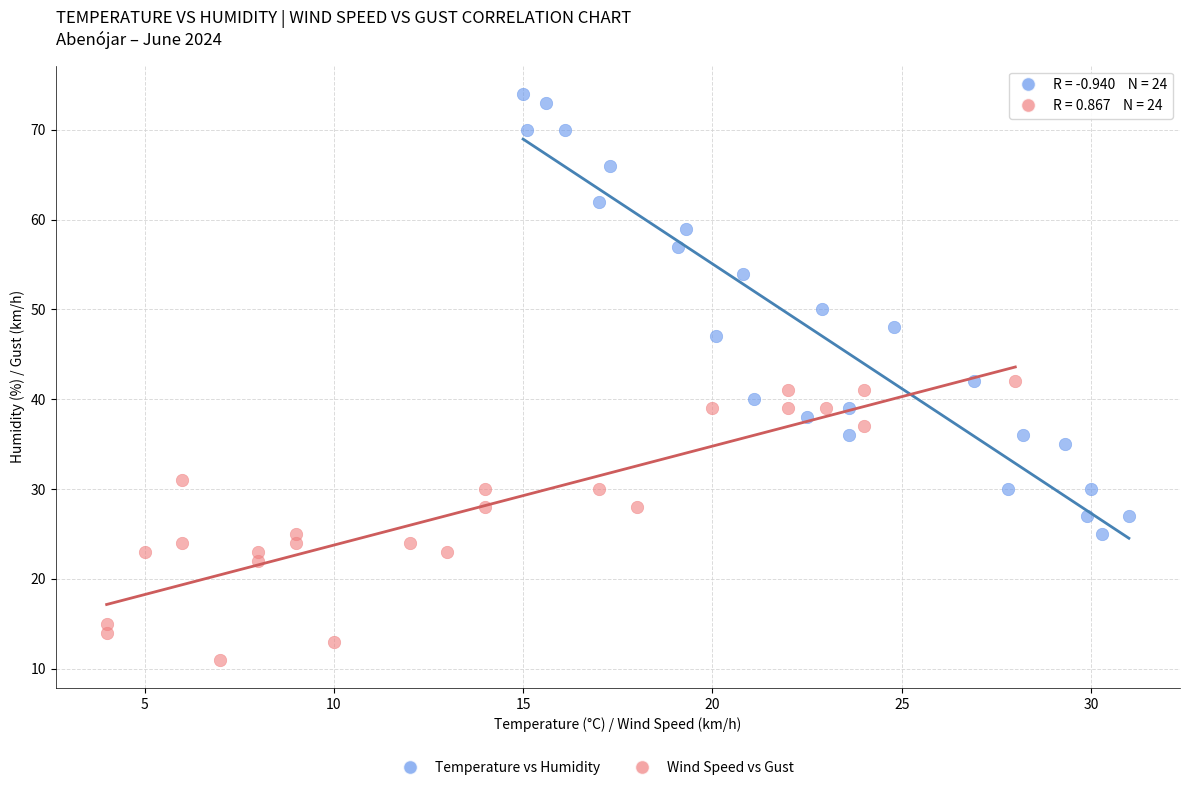

Which series has the largest Y range (max minus min)?

Temperature vs Humidity